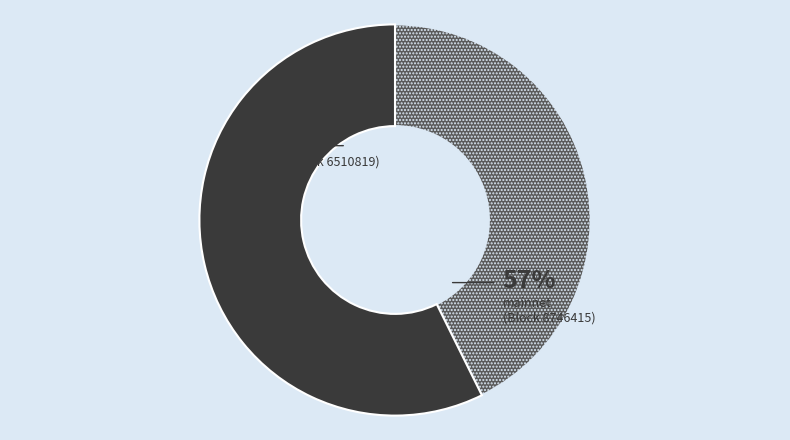

The ca240b32-e873-11e9-8dd1-d60cfe4a1df9 slice represents 51% of the pie. True or false?

False